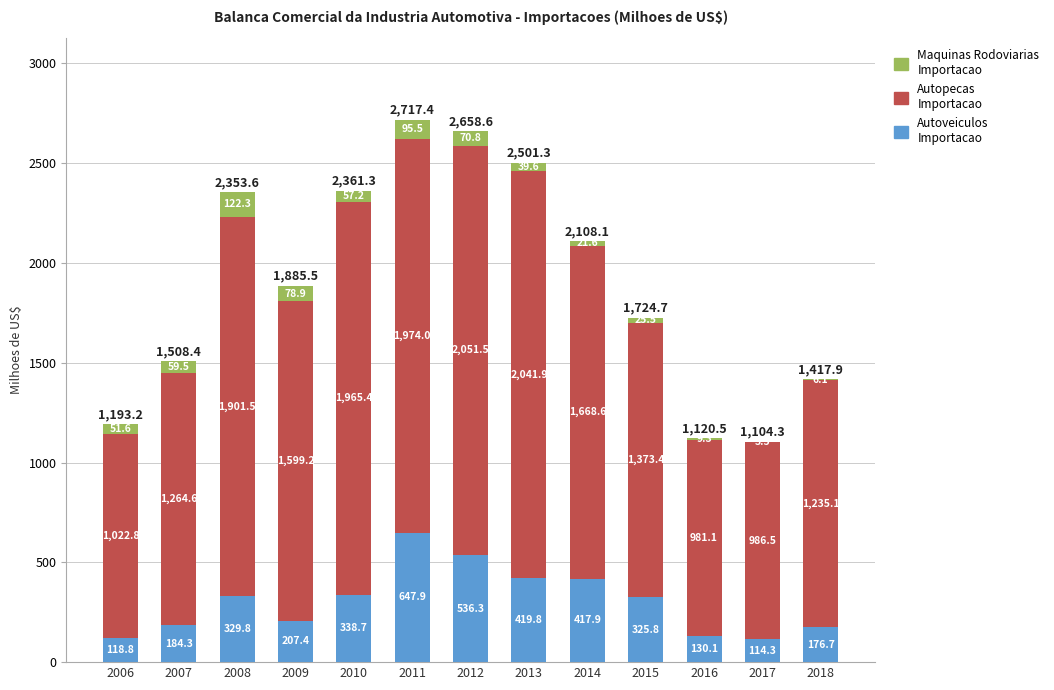

Are the bars horizontal?

No